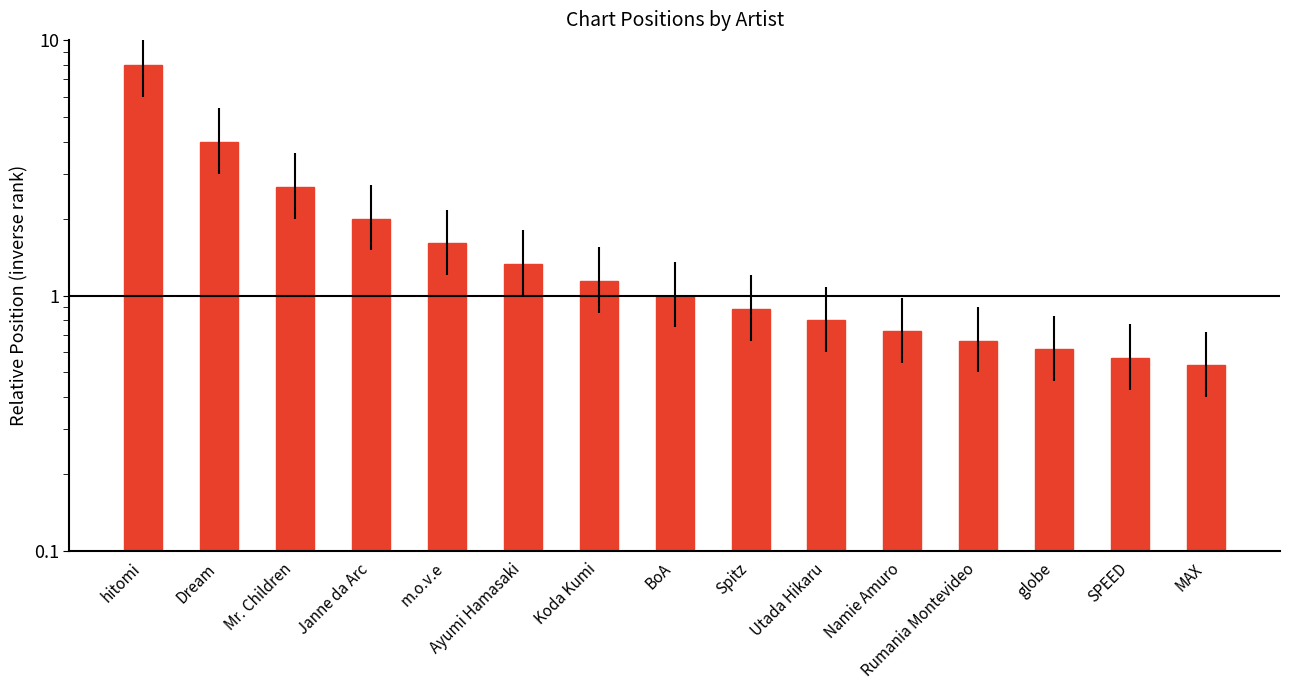

True or false: the data shows 0.7 at m.o.v.e.

False